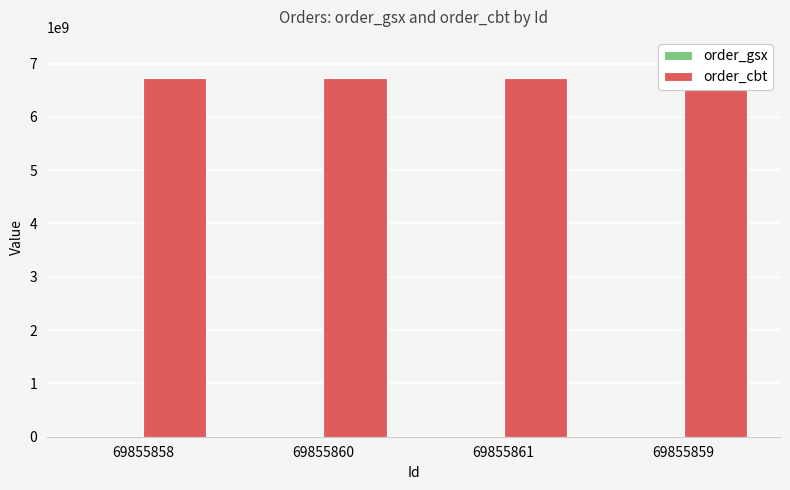

What position from the left is 69855860?

2